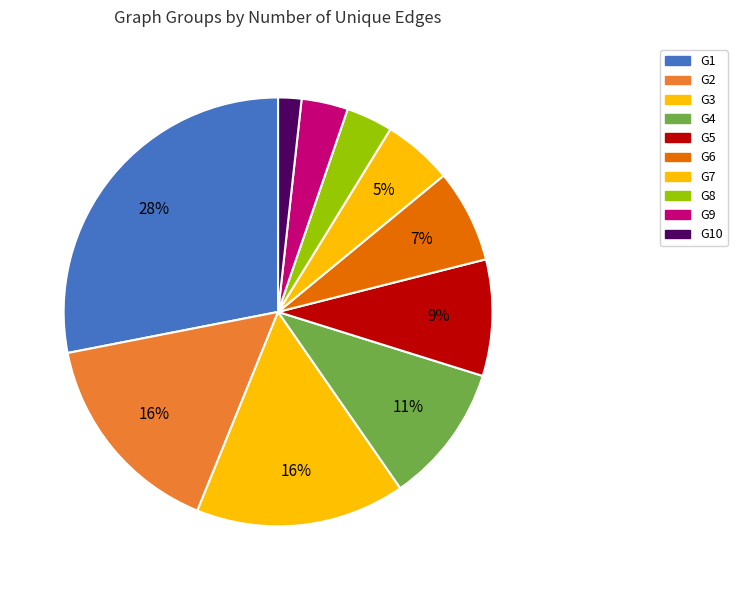

The G7 slice represents 1% of the pie. True or false?

False